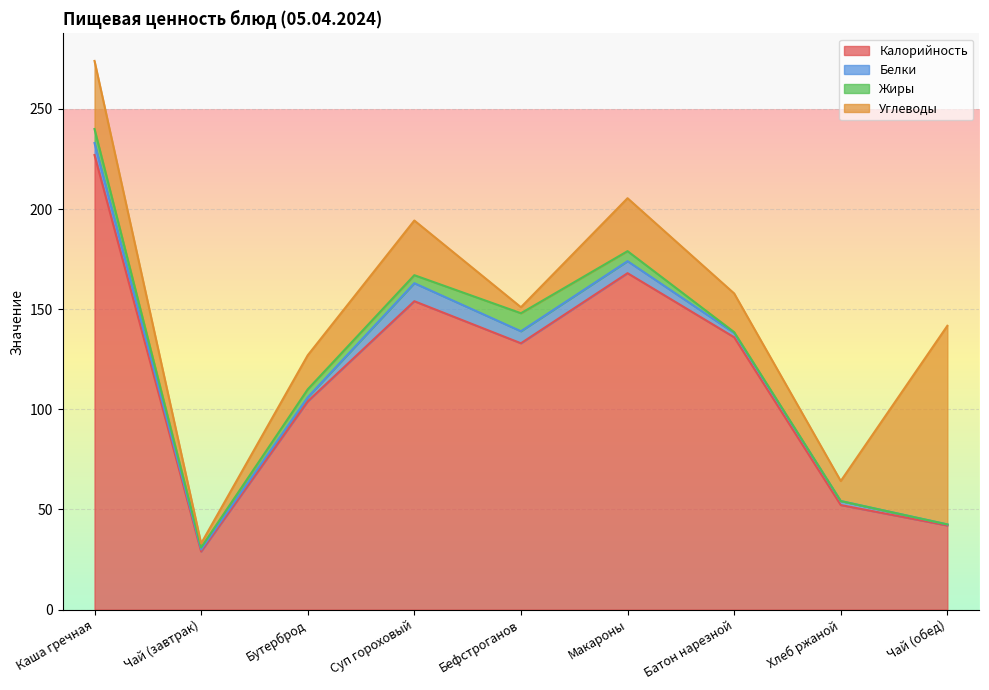

How many data points in Жиры are above 4?

3